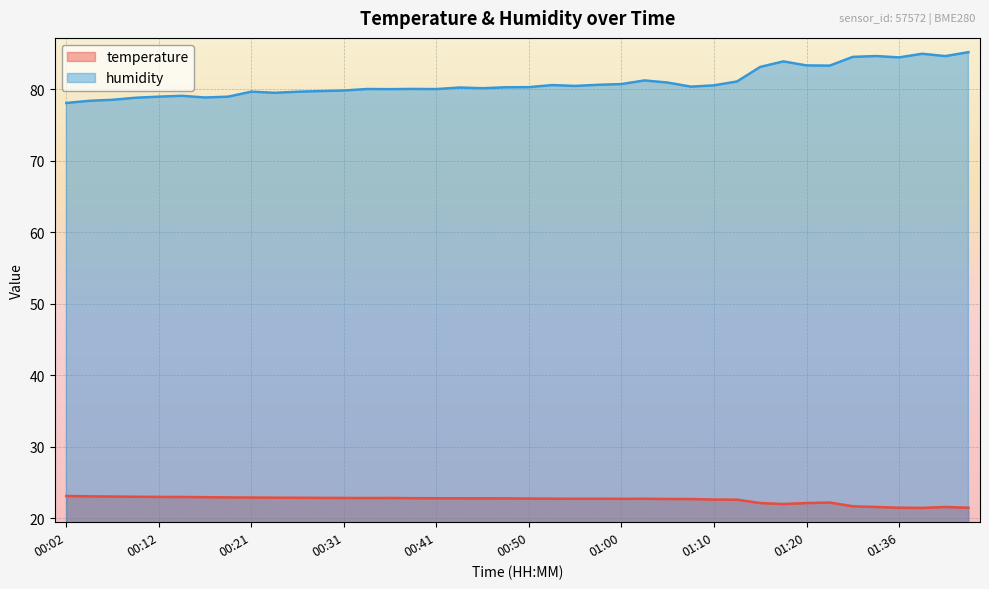

How many lines are shown in the chart?

2